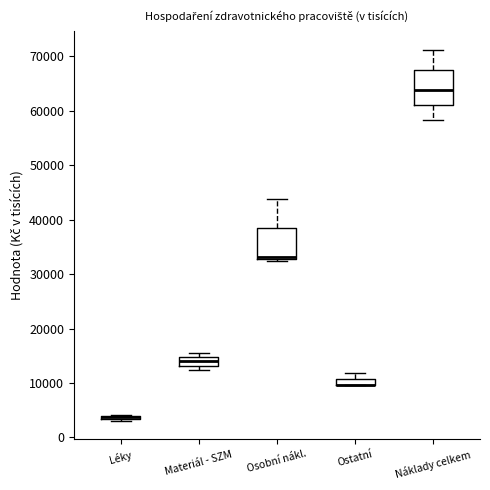

Where is the lower edge of the box for Léky on the y-axis? The values are not printed on the chart, so give them approximately, as read against the axis.

3000